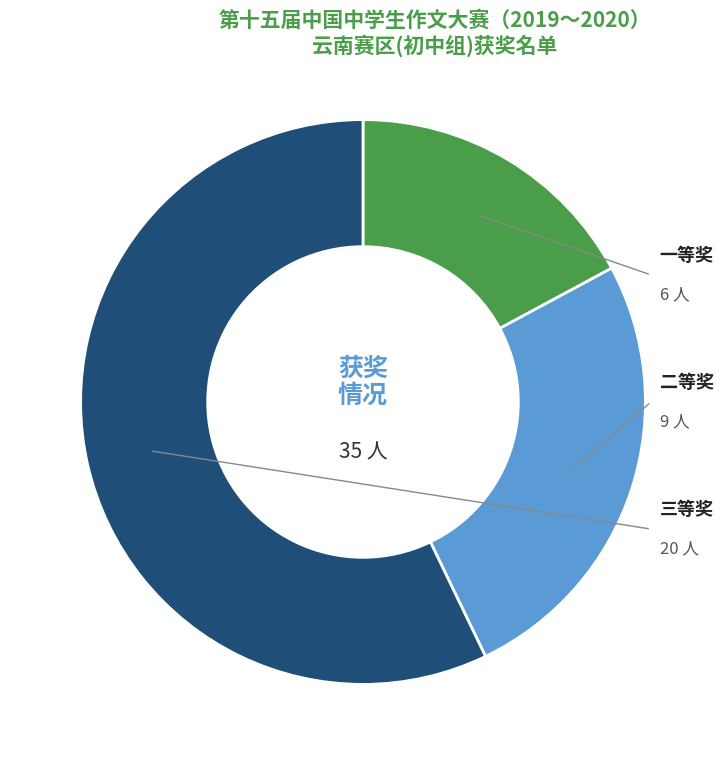

How many slices are in this pie chart?

3